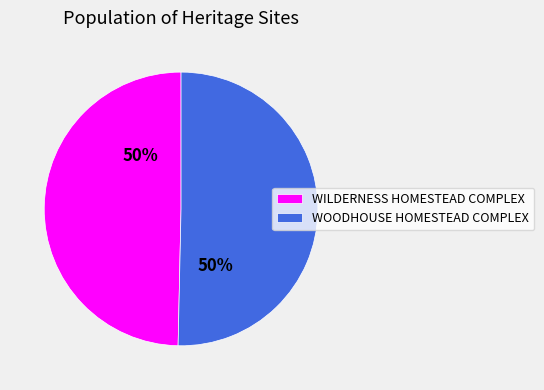

To the nearest percent, what is the average slice percentage?

50%